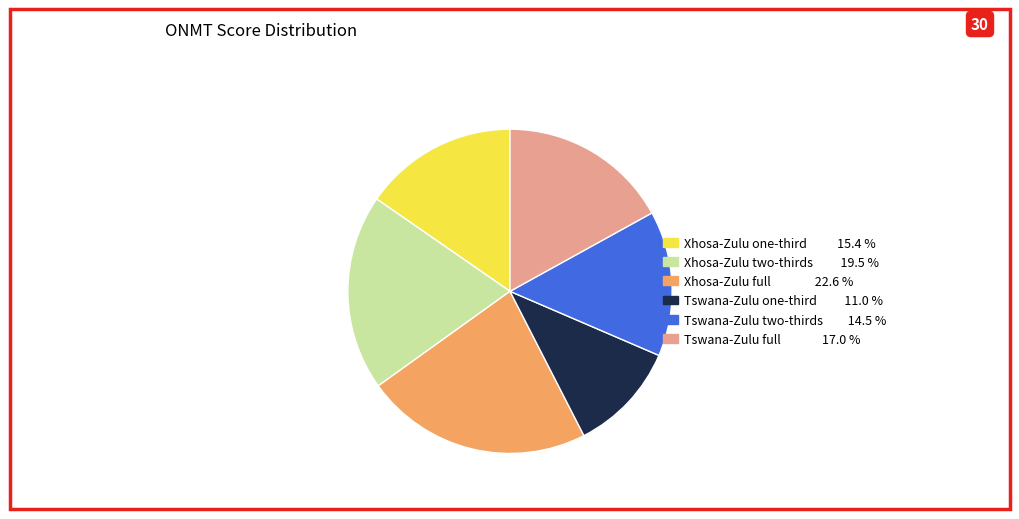

Which category has the smallest portion of the pie?

Tswana-Zulu one-third